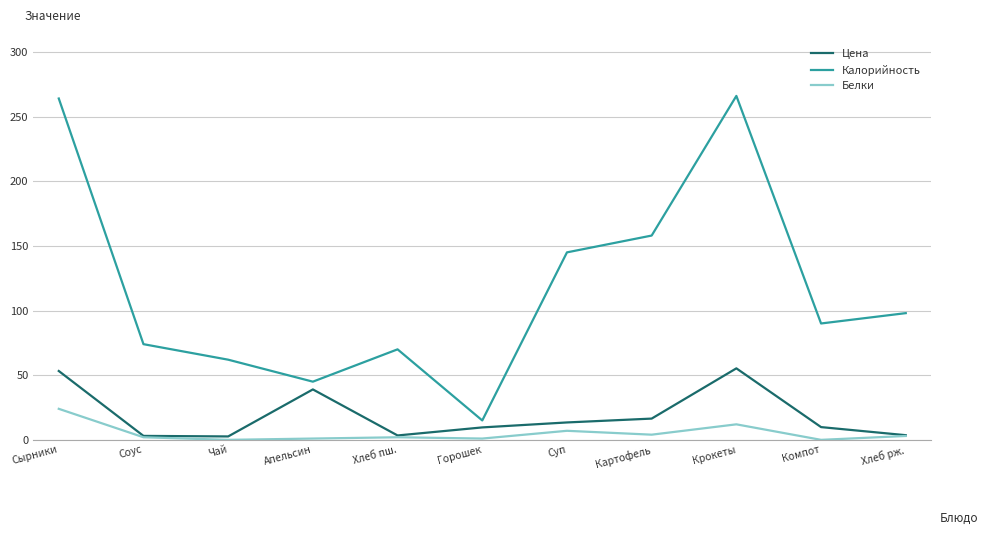

Is the value of Калорийность at Хлеб пш. greater than the value of Цена at Компот?

Yes